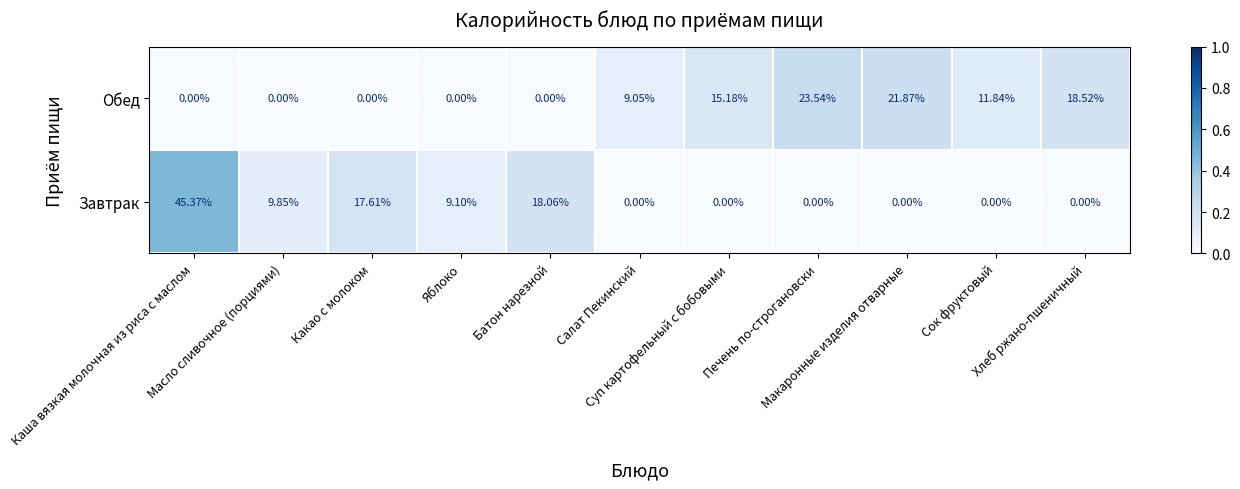

Which series has the largest total across all categories?

Обед